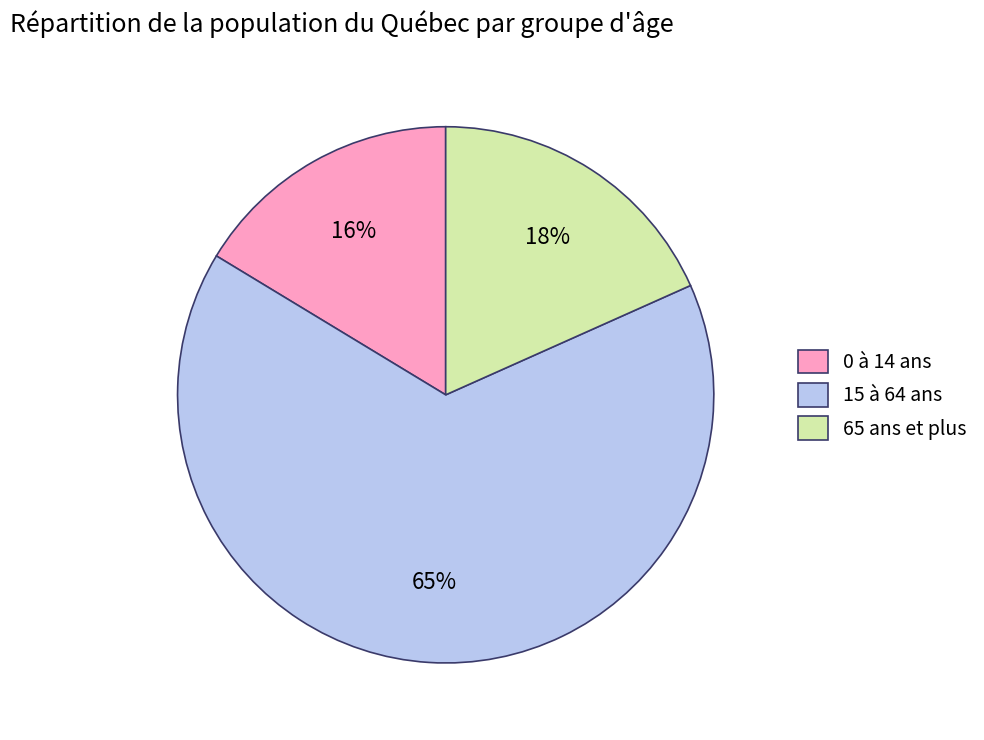

How many segments does this pie chart have?

3